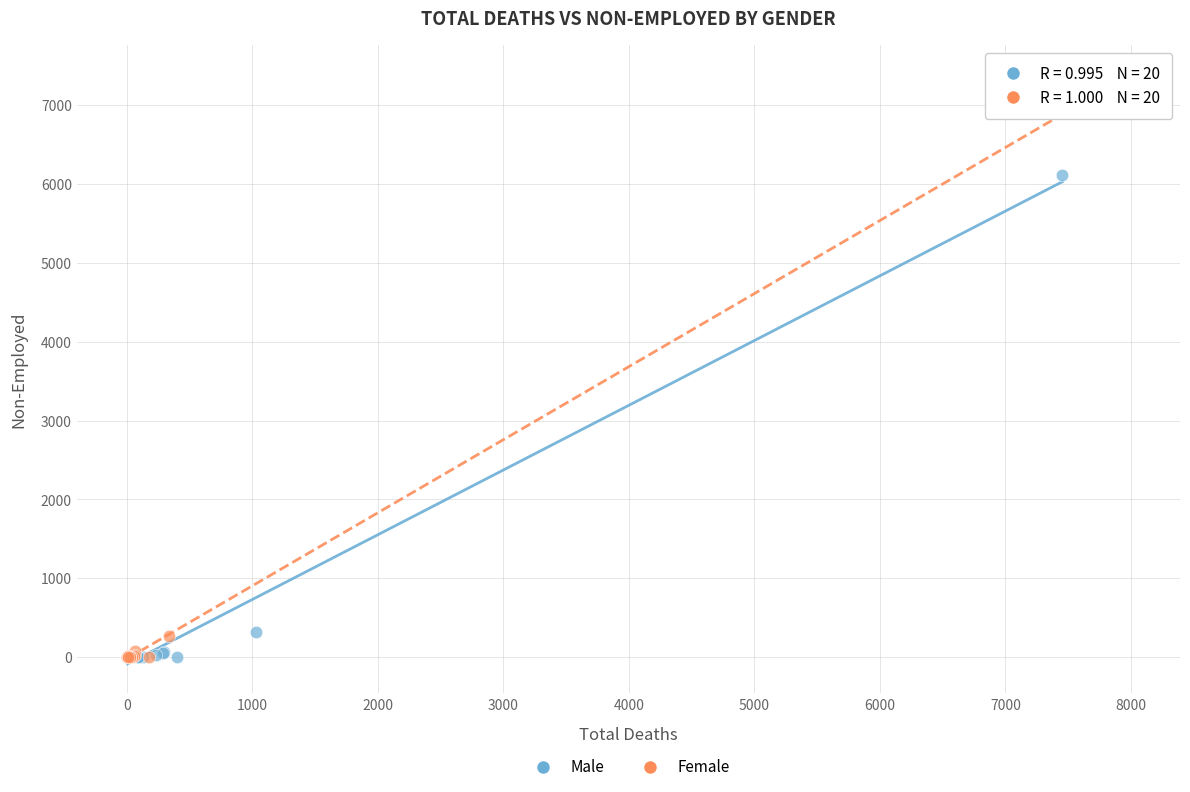

What are all the series names shown in the legend?

Male, Female